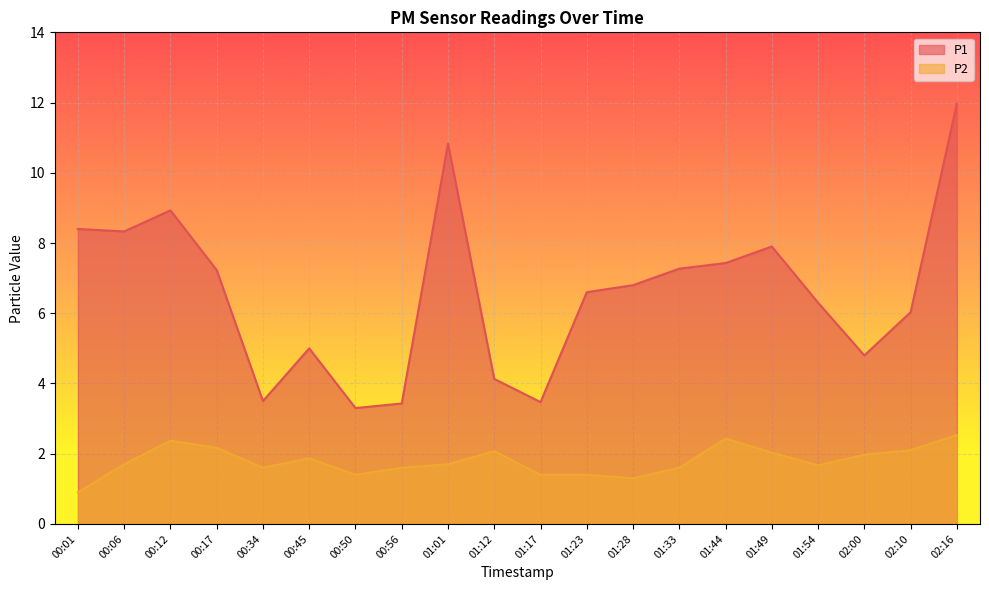

What is the sum of the P1 values at 00:45 and 01:12?

9.1